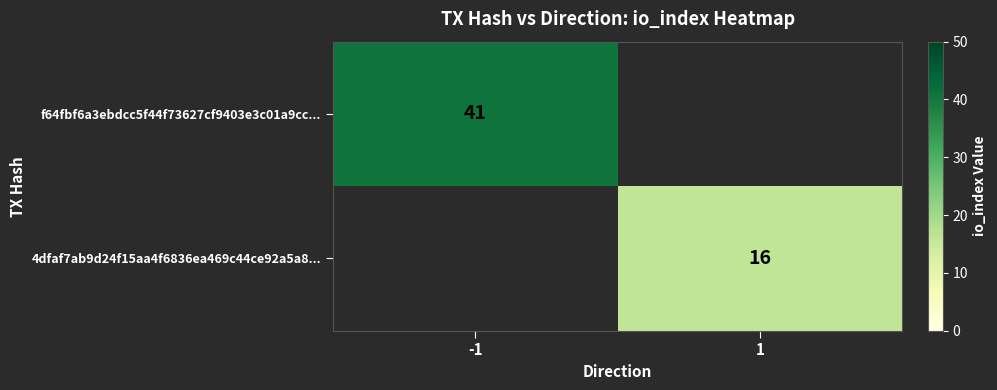

Is the value of 4dfaf7ab9d24f15aa4f6836ea469c44ce92a5a8... at 1 greater than the value of f64fbf6a3ebdcc5f44f73627cf9403e3c01a9cc... at -1?

No